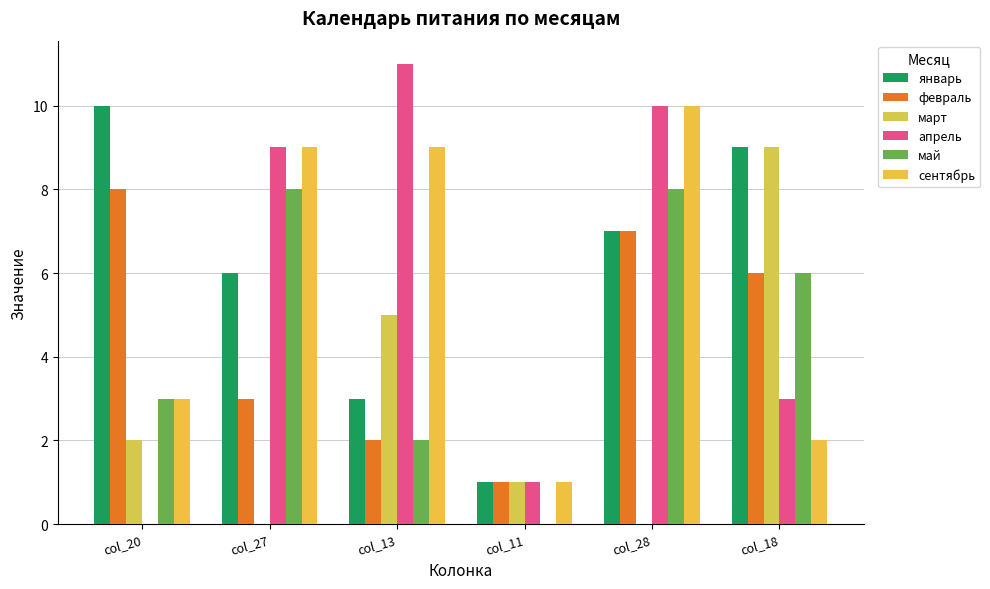

What position from the left is col_20?

1